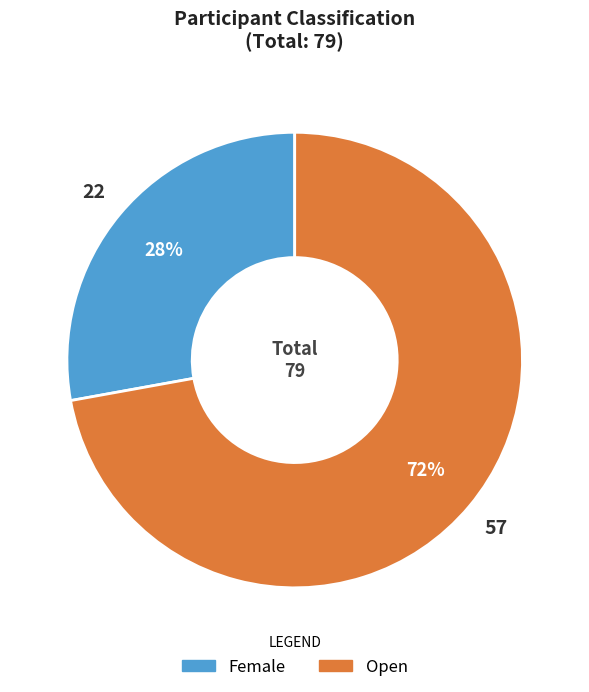

To the nearest percent, what is the difference between the largest and smallest slice percentages?

44%